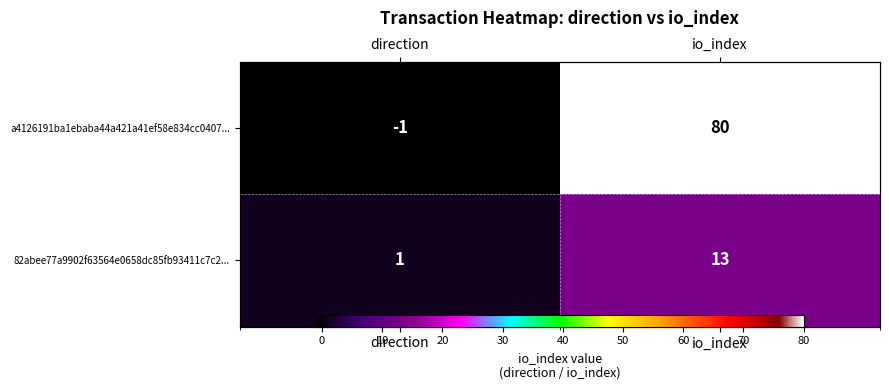

Is the value of 82abee77a9902f63564e0658dc85fb93411c7c2... at io_index greater than the value of a4126191ba1ebaba44a421a41ef58e834cc0407... at io_index?

No